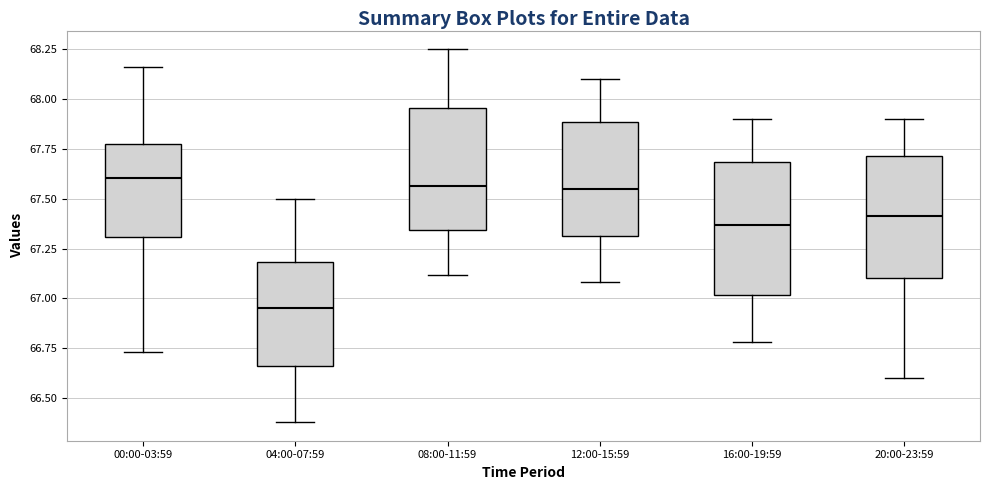

Reading left to right, transcribe this box plot: for each box, give where its median line is, the range the box spans, and where its two whiskers end, as read against the y-axis. The values are not printed on the chart, so give them approximately, as read against the axis.

00:00-03:59: median 67.60, box 67.30 to 67.75, whiskers 66.75 to 68.15
04:00-07:59: median 66.95, box 66.65 to 67.20, whiskers 66.40 to 67.50
08:00-11:59: median 67.55, box 67.35 to 67.95, whiskers 67.10 to 68.25
12:00-15:59: median 67.55, box 67.30 to 67.90, whiskers 67.10 to 68.10
16:00-19:59: median 67.35, box 67.00 to 67.70, whiskers 66.80 to 67.90
20:00-23:59: median 67.40, box 67.10 to 67.70, whiskers 66.60 to 67.90